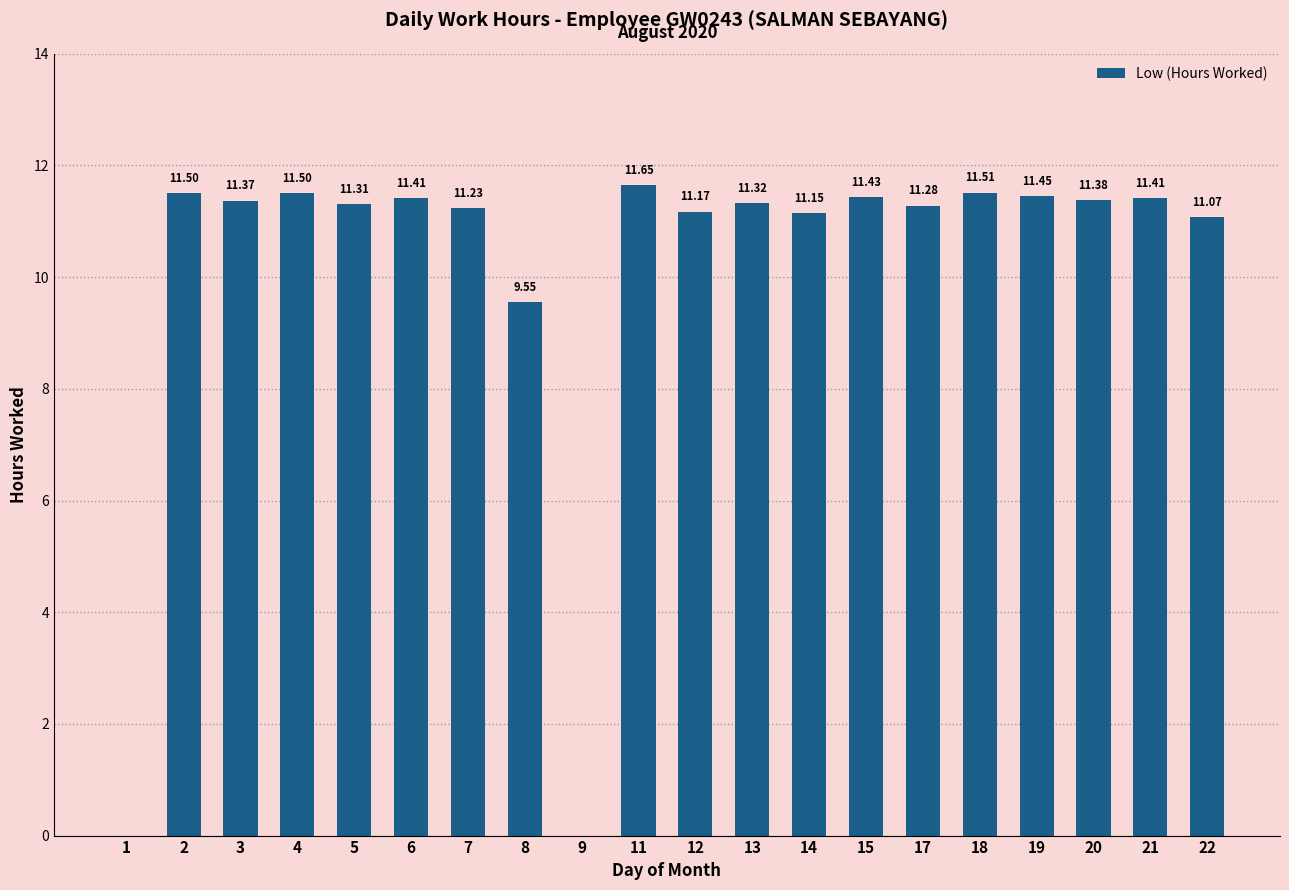

What is the change in value from 11 to 12?

-0.5